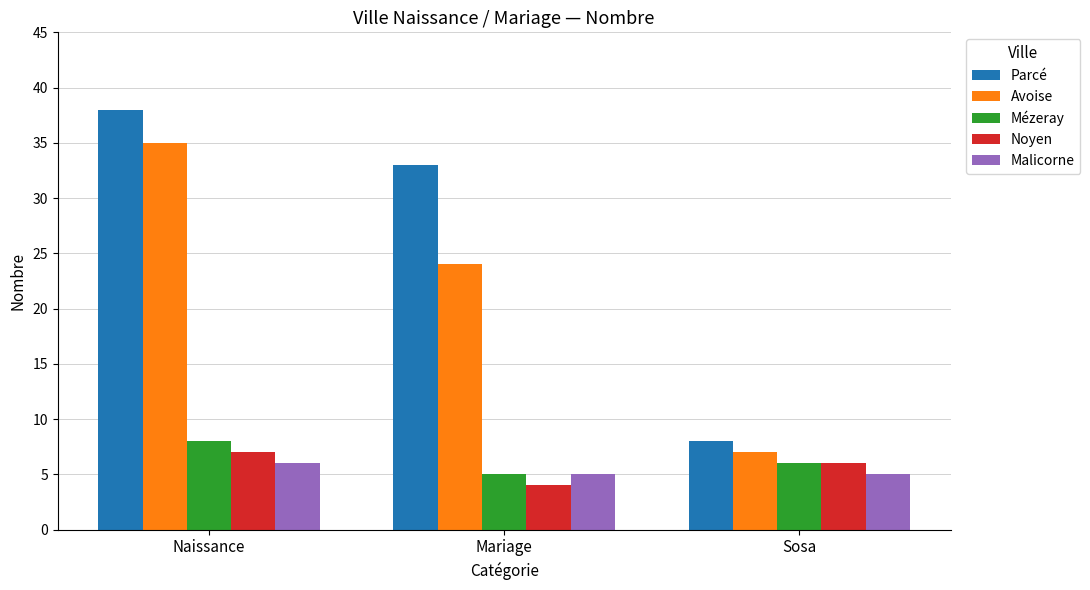

What is the average value of the Parcé series?

26